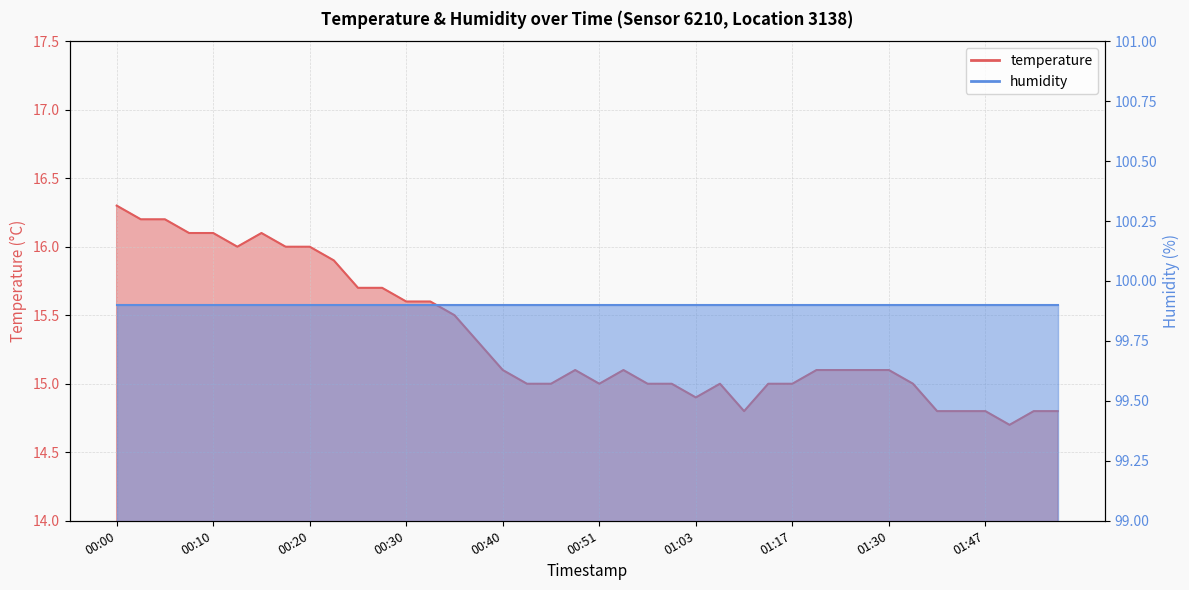

Approximately how many times larger is the value at 01:30 compared to 00:35?

1.0